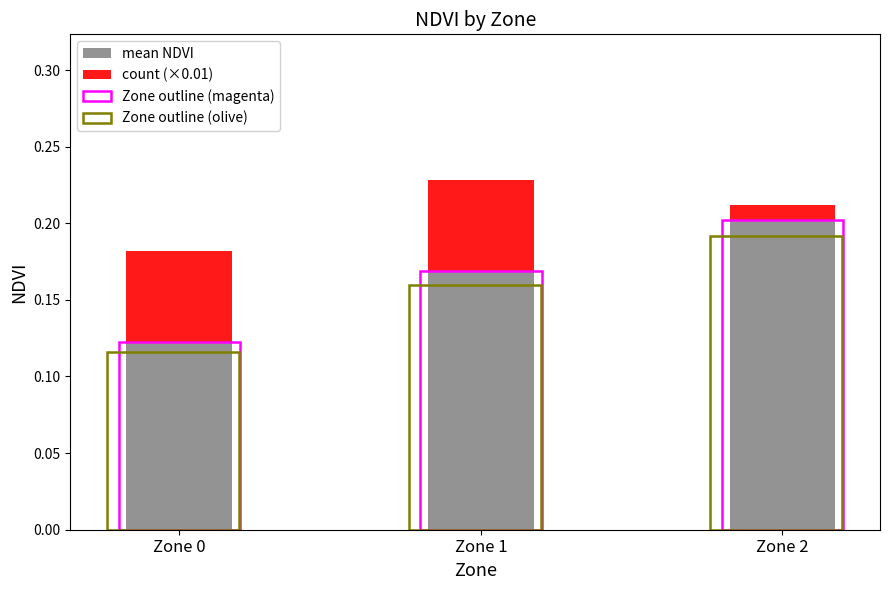

Reading left to right, transcribe all the data shown in this chart.

mean NDVI: Zone 0=0.1	Zone 1=0.2	Zone 2=0.2
count (×0.01): Zone 0=0.1	Zone 1=0.1	Zone 2=0.0
Zone outline (magenta): Zone 0=0.1	Zone 1=0.2	Zone 2=0.2
Zone outline (olive): Zone 0=0.1	Zone 1=0.2	Zone 2=0.2